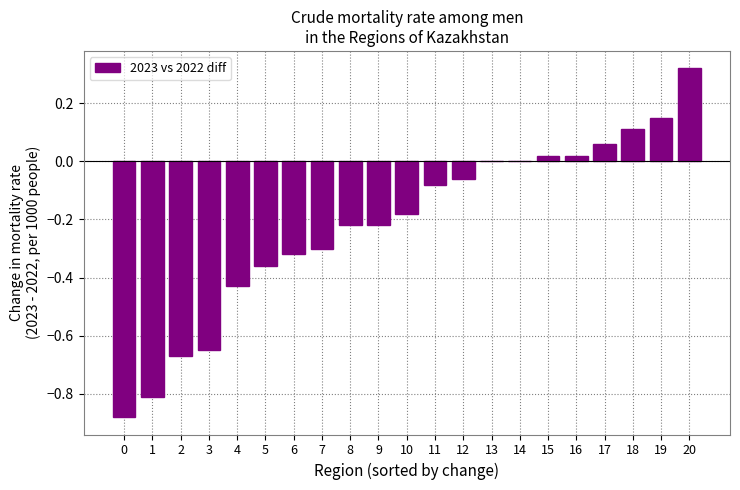

Is it true that the value at 1 is -1.3?

False